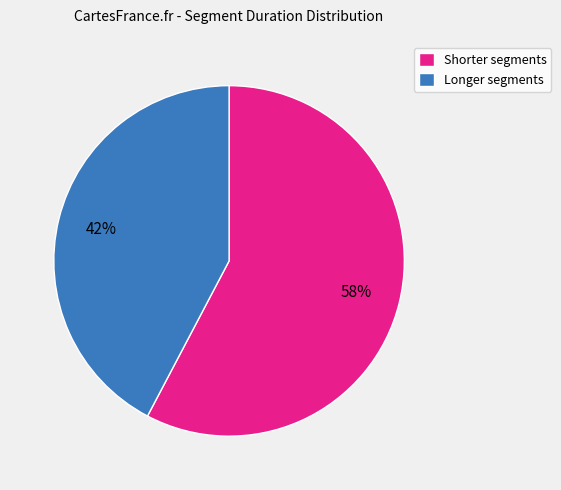

What percentage is the Longer segments slice, to the nearest percent?

42%